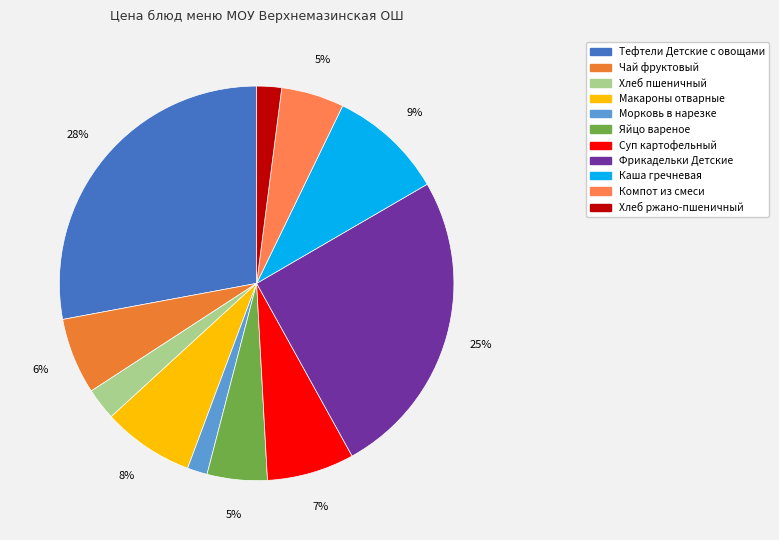

Combined, do Фрикадельки Детские and Макароны отварные account for over 50%?

No